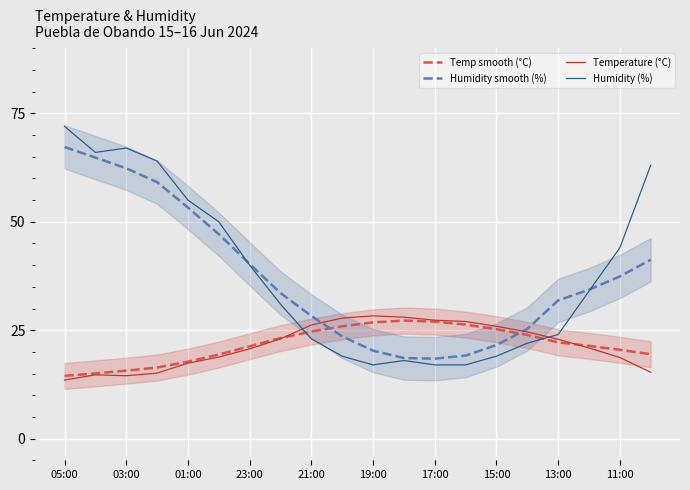

True or false: Temp smooth (°C) has more than 0 points higher than both neighbors.

True